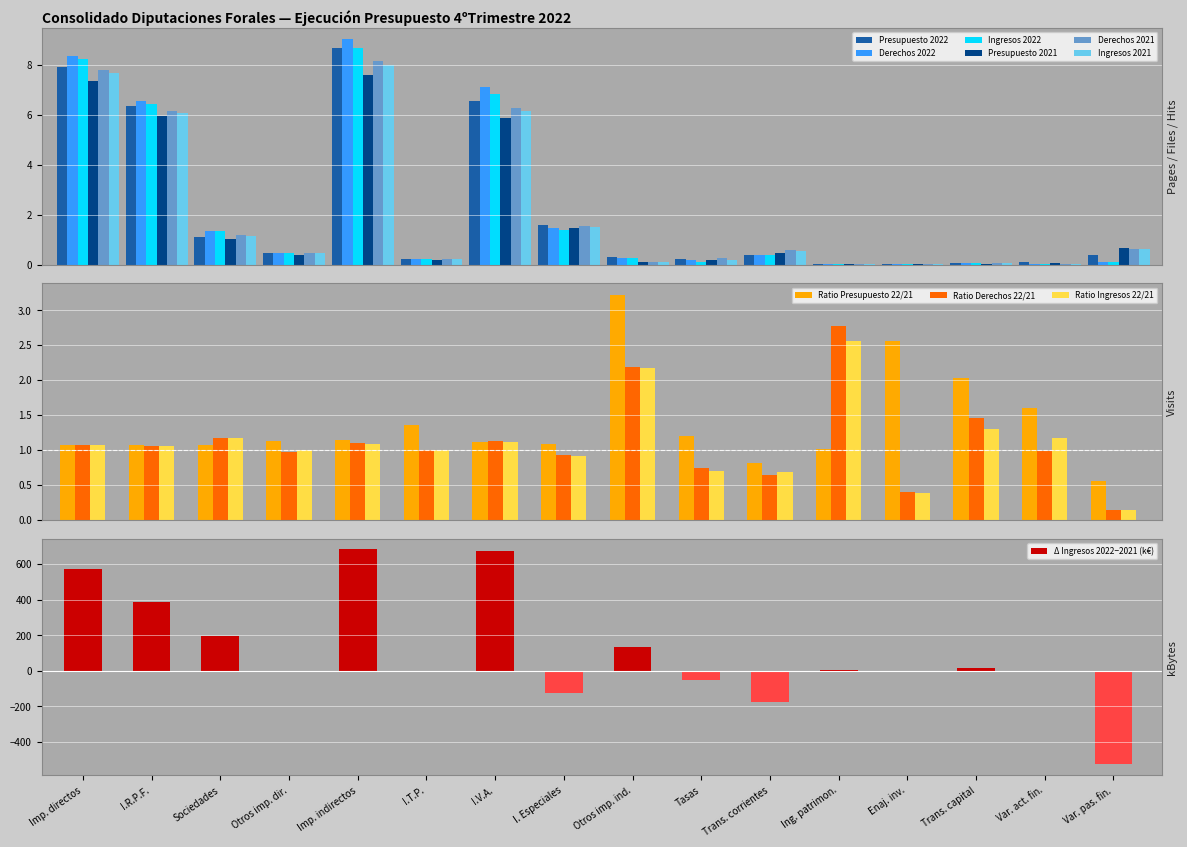

What is the maximum value for Presupuesto 2021?

7.6